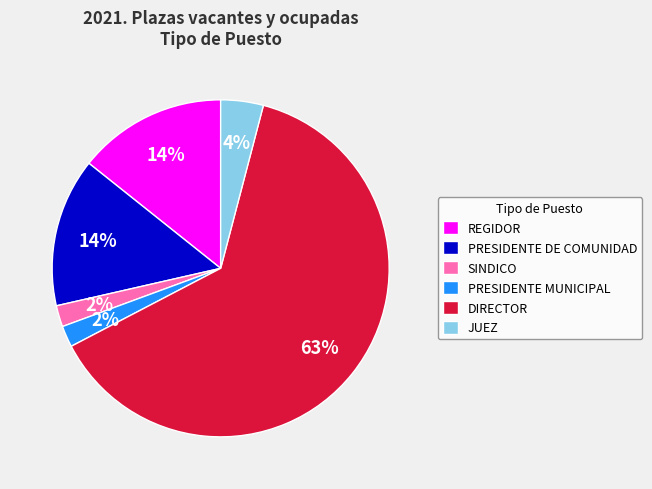

The DIRECTOR slice represents 69% of the pie. True or false?

False